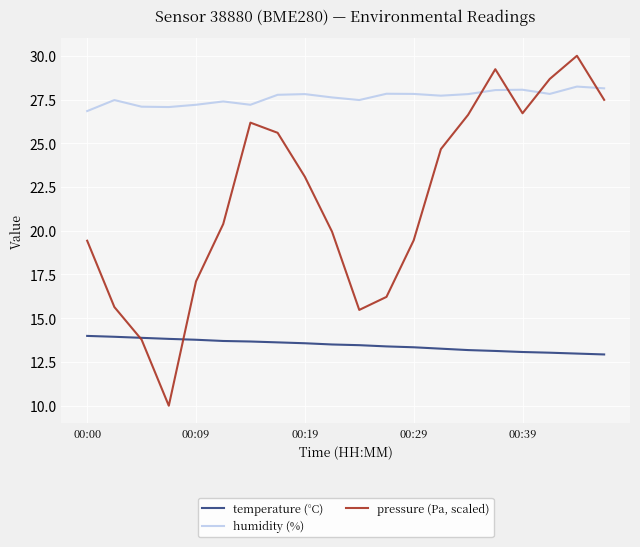

List the series in order of their overall mean, highest first.

humidity (%), pressure (Pa, scaled), temperature (°C)